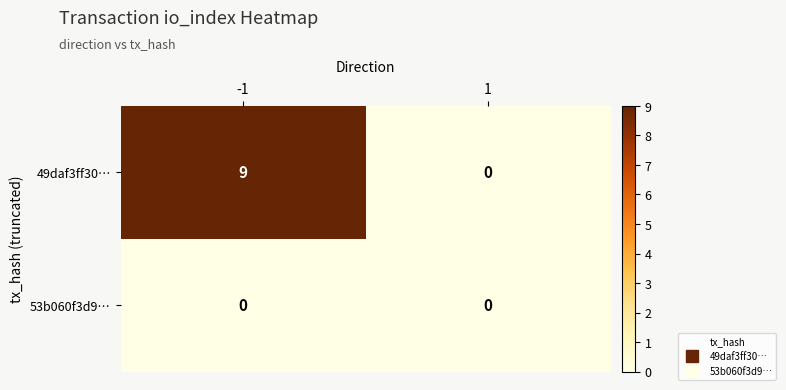

The 53b060f3d9… series shows 0 at 1. True or false?

True